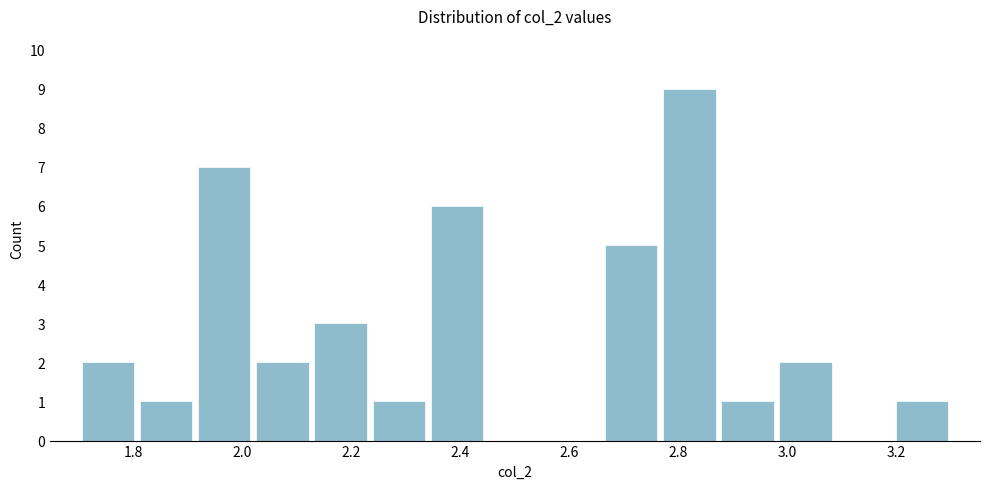

Reading left to right, transcribe this chart: for each bar, give the range it covers on the x-axis and its height. Neither the bar edges nor the heights are printed on the chart, so give them approximately, as read against the axes.

1.70 to 1.80: 2
1.80 to 1.92: 1
1.92 to 2.02: 7
2.02 to 2.12: 2
2.12 to 2.24: 3
2.24 to 2.34: 1
2.34 to 2.44: 6
2.44 to 2.56: 0
2.56 to 2.66: 0
2.66 to 2.76: 5
2.76 to 2.88: 9
2.88 to 2.98: 1
2.98 to 3.08: 2
3.08 to 3.20: 0
3.20 to 3.30: 1